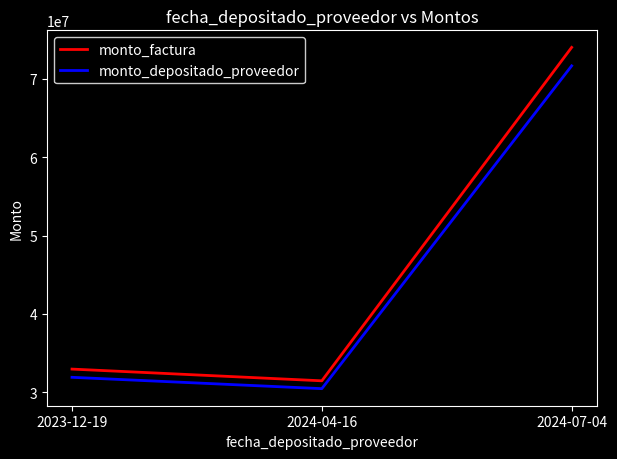

Reading left to right, what are all the values shown in this chart?

monto_factura: 2023-12-19=32956392	2024-04-16=31460480	2024-07-04=74000675
monto_depositado_proveedor: 2023-12-19=31907780	2024-04-16=30459465	2024-07-04=71646108